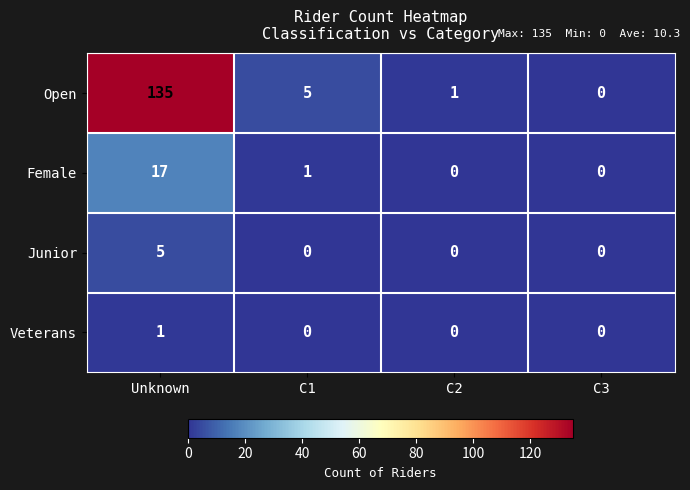

Which series has the largest total across all categories?

Open